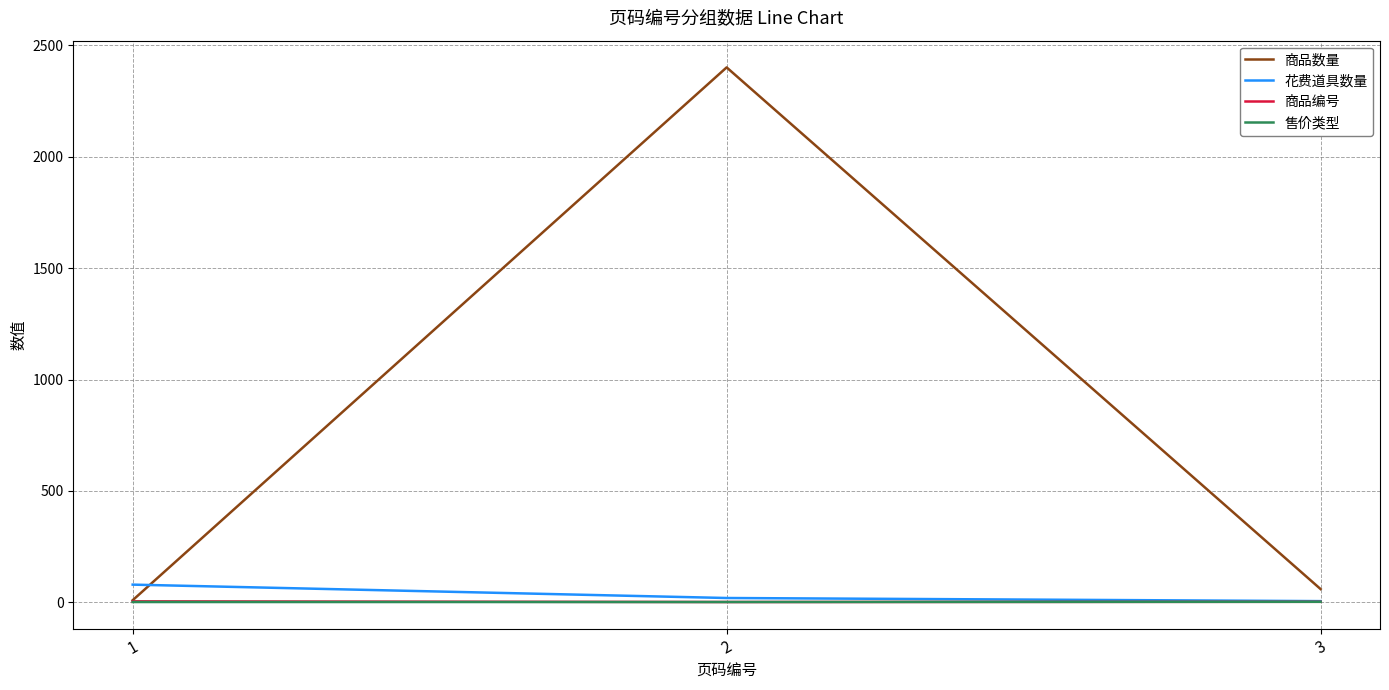

Which series has the largest total across all categories?

商品数量